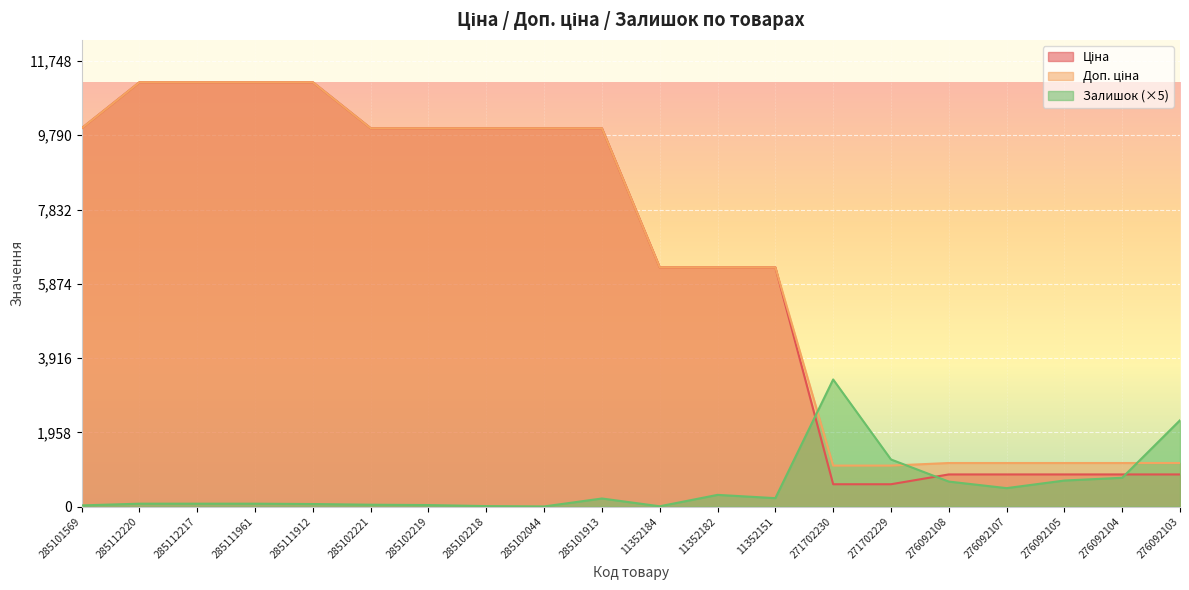

What is the sum of all Доп. ціна values?

131440.8